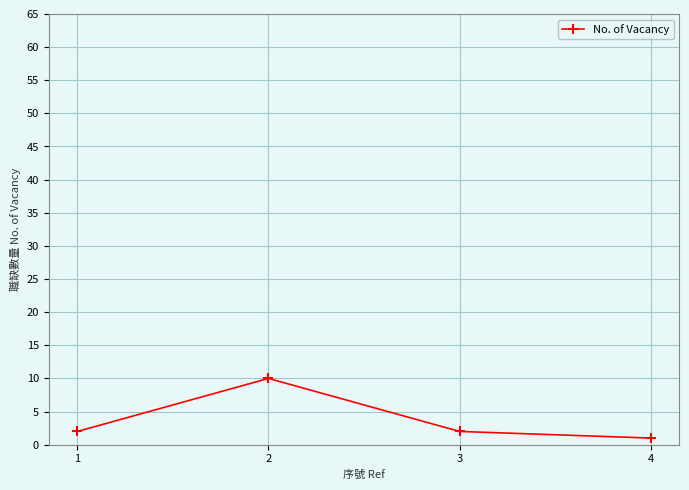

Where is the first local maximum?

2